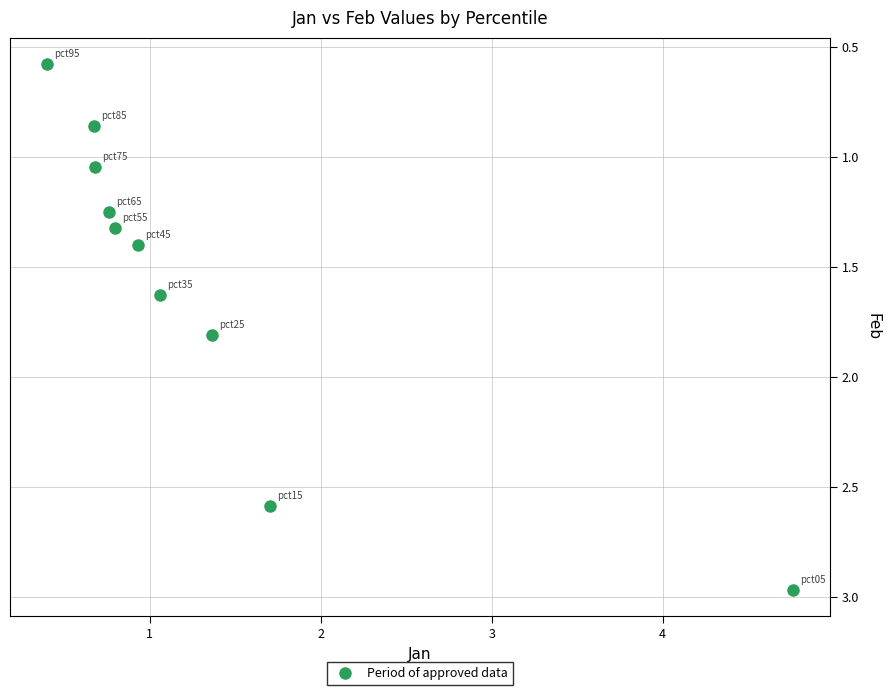

What is the range of Y values (max minus min)?

2.4